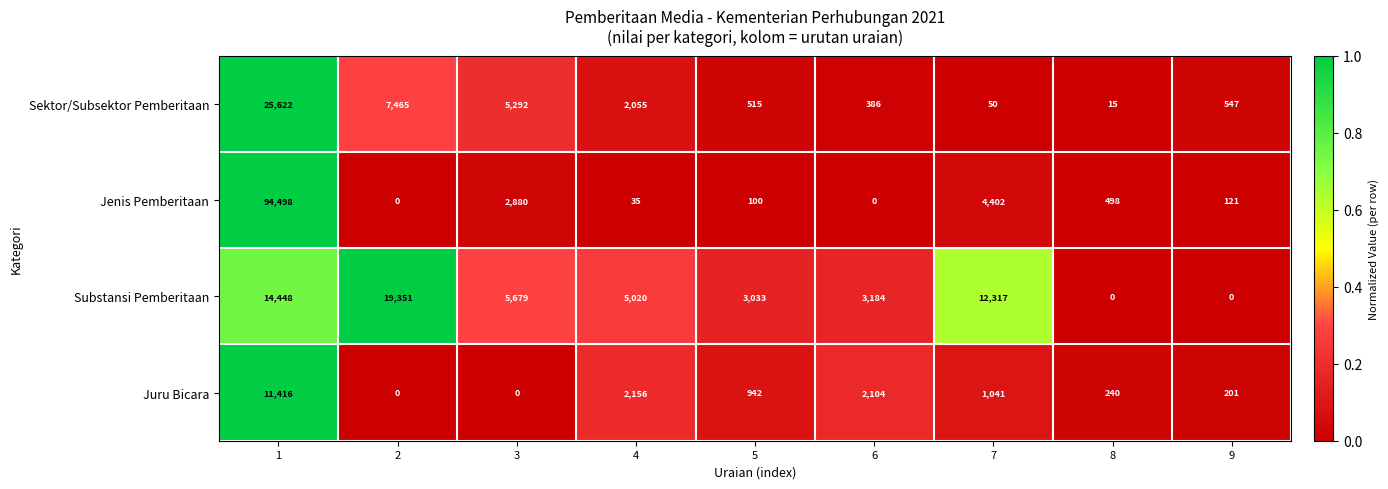

Read the Juru Bicara value at 6, to the nearest 100.

2100